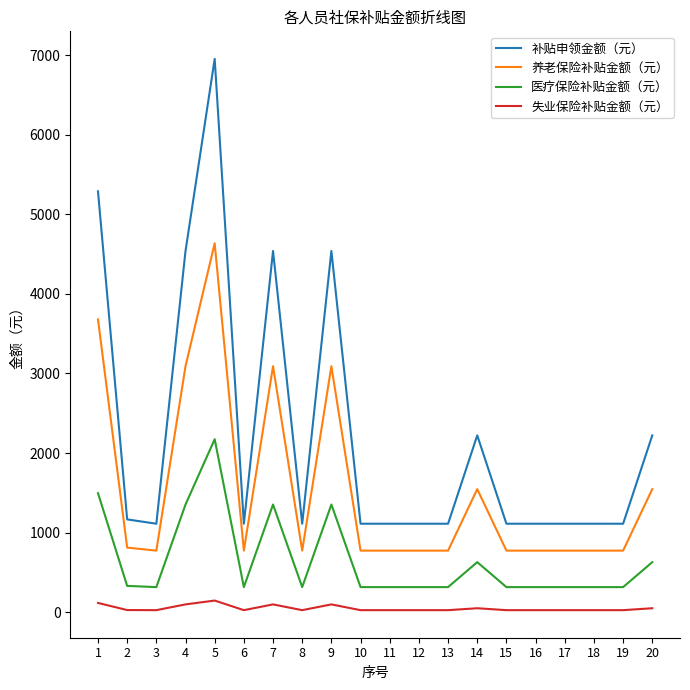

The value of 养老保险补贴金额（元） at 13 is 772.8. True or false?

True